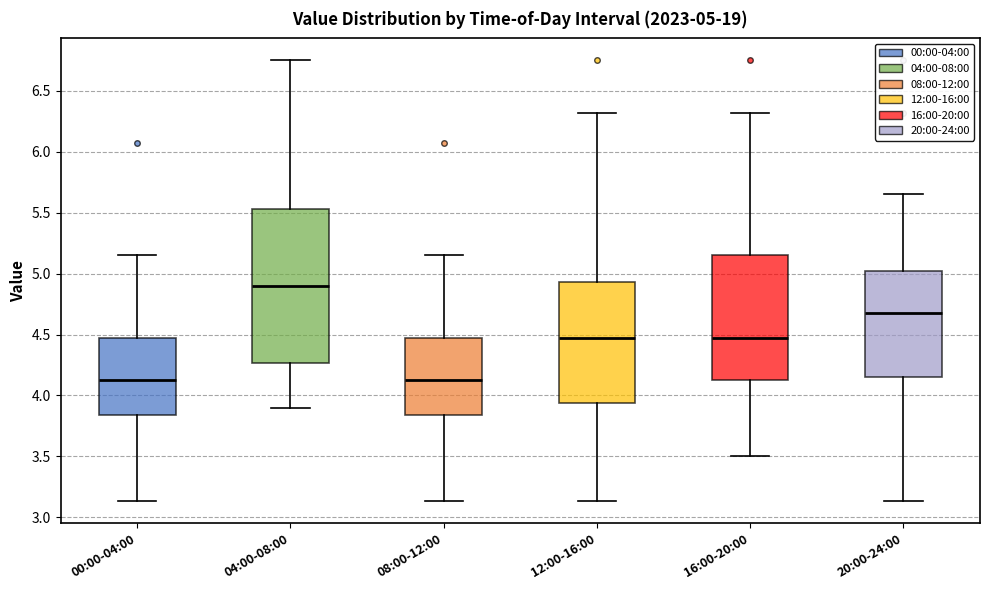

Which box is the tallest, from its lower edge to its upper edge?

04:00-08:00